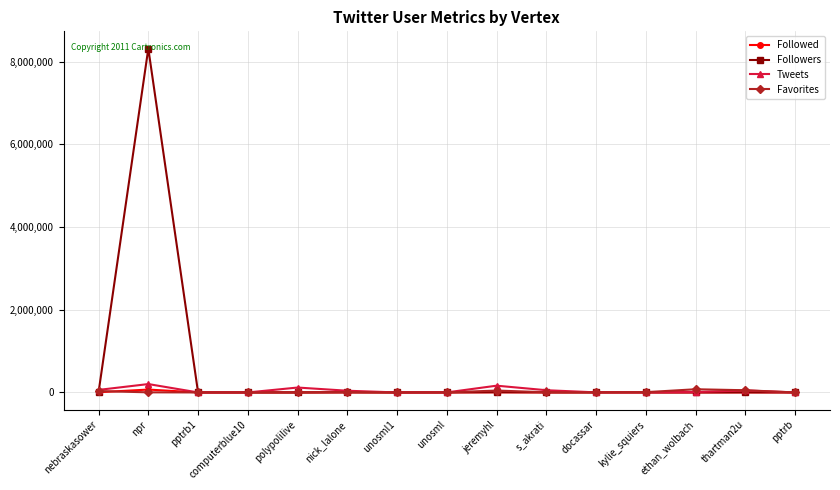

How many data points does each series have?

15